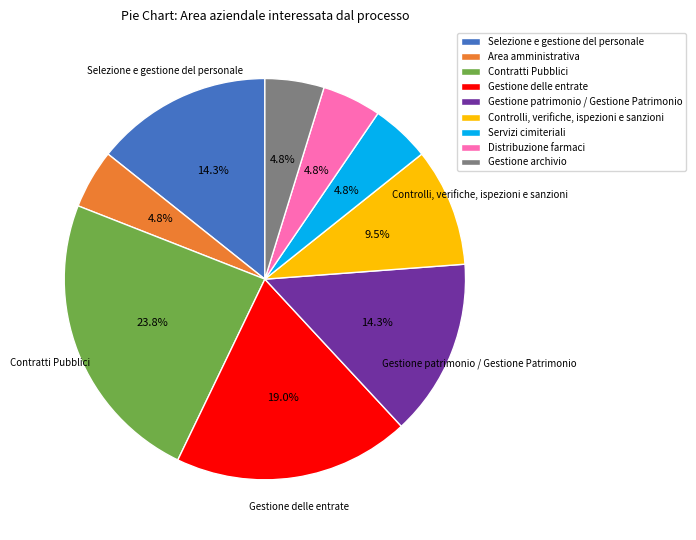

Is Servizi cimiteriali the majority of the pie?

No